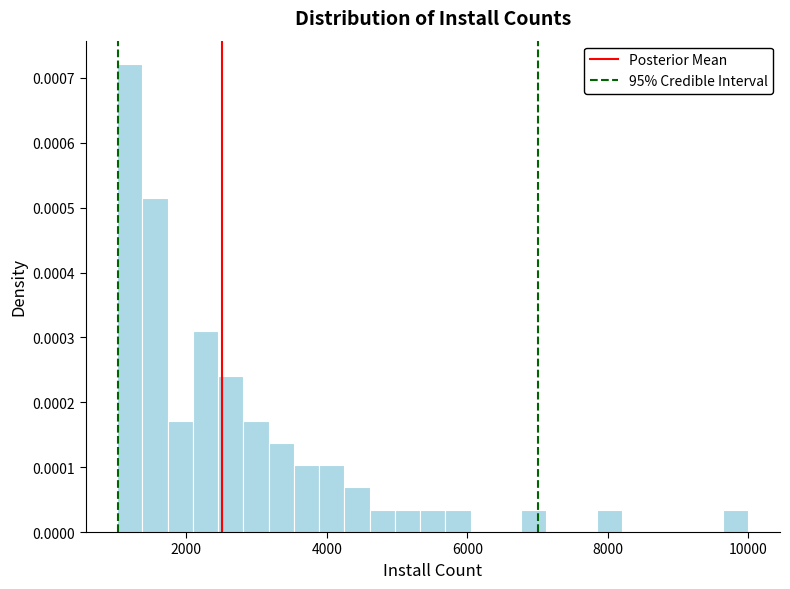

Read against the x-axis, roughly where is the centre of the tallest bar?

1200